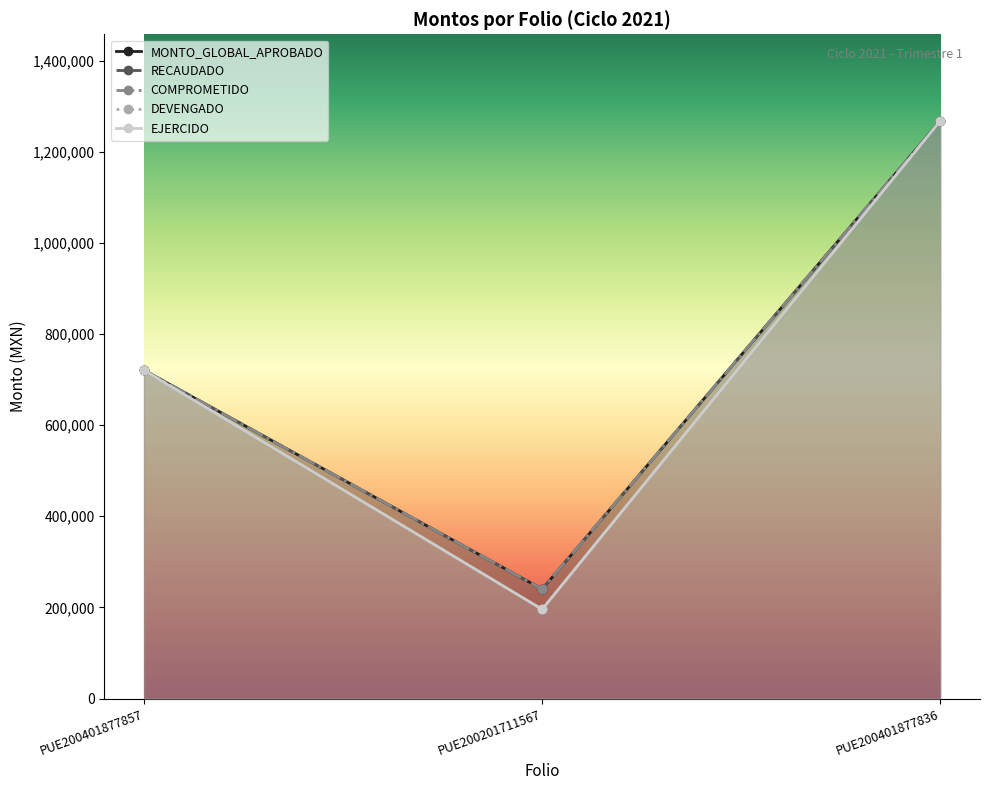

List the series in order of their peak value, highest first.

MONTO_GLOBAL_APROBADO, RECAUDADO, COMPROMETIDO, DEVENGADO, EJERCIDO